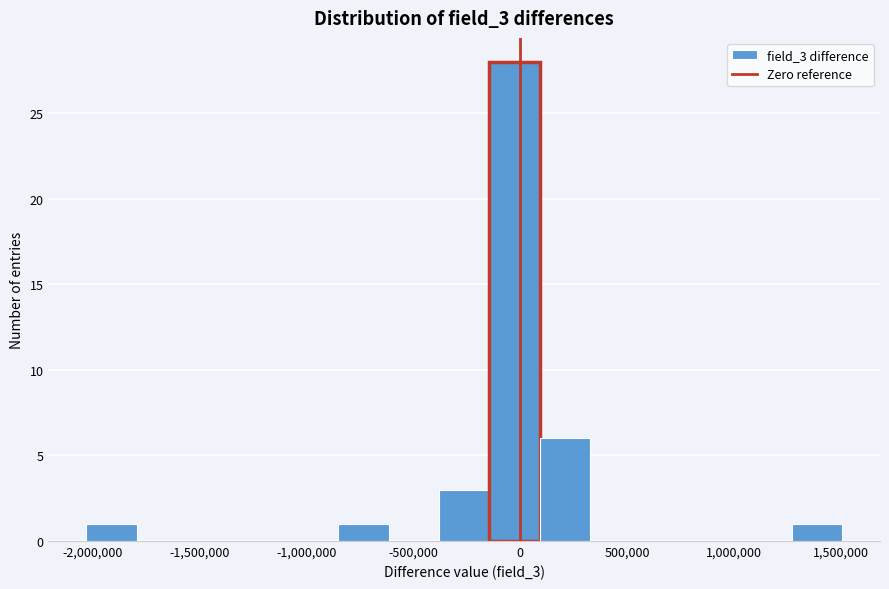

Over which range of the x-axis is the bar tallest?

-150000 to 100000